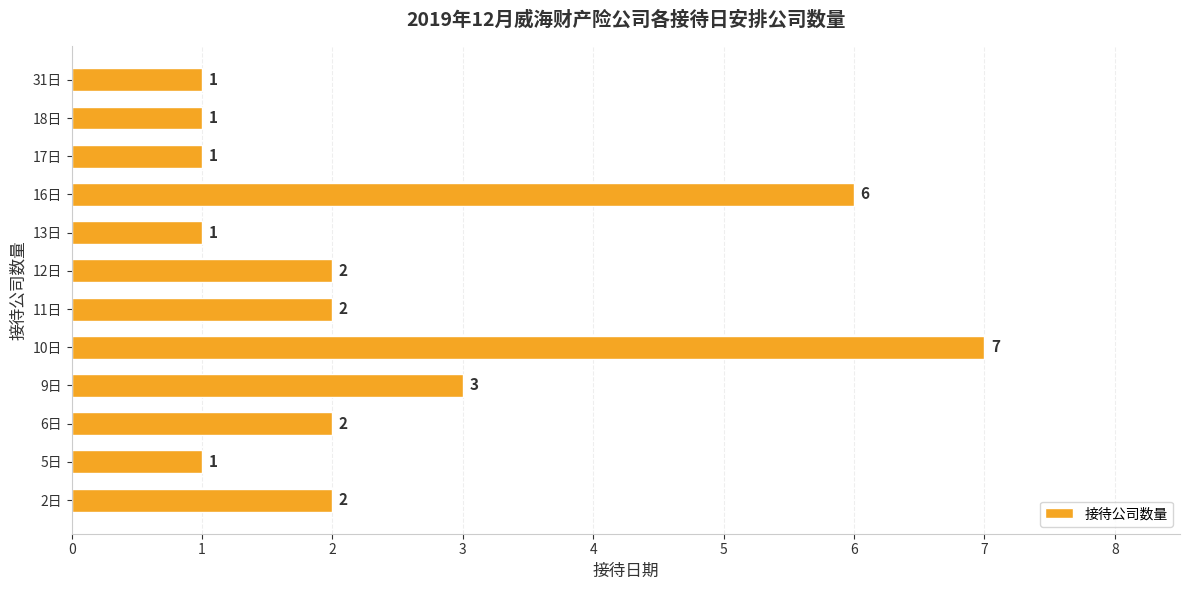

What is the difference between the maximum and minimum values?

6